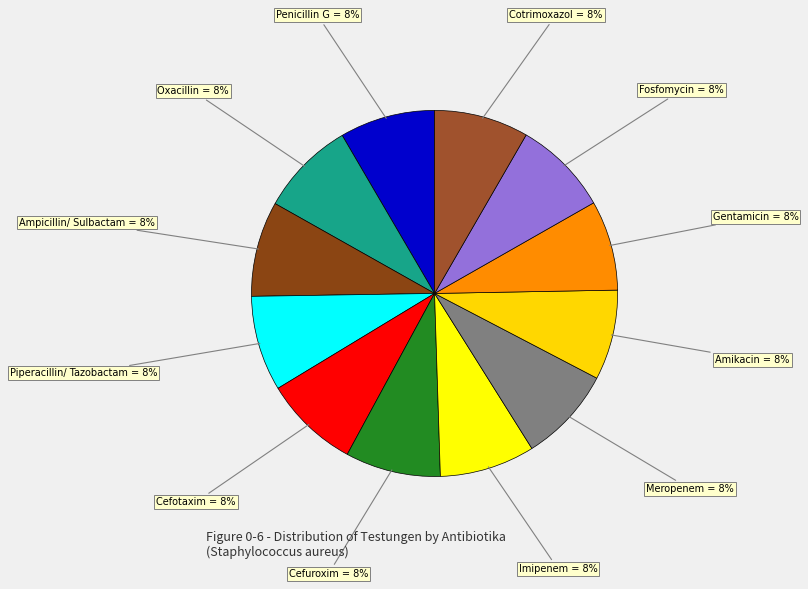

Approximately how many times larger is the value at Imipenem compared to Cefotaxim?

1.0